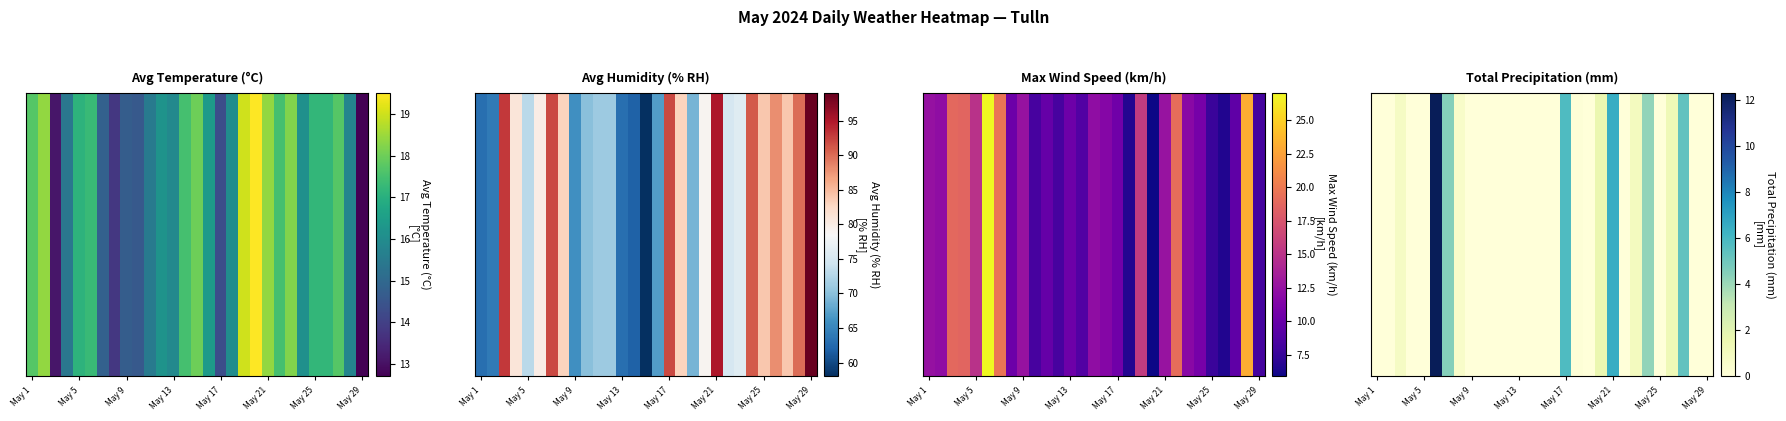

What is the greatest value displayed?

12.3